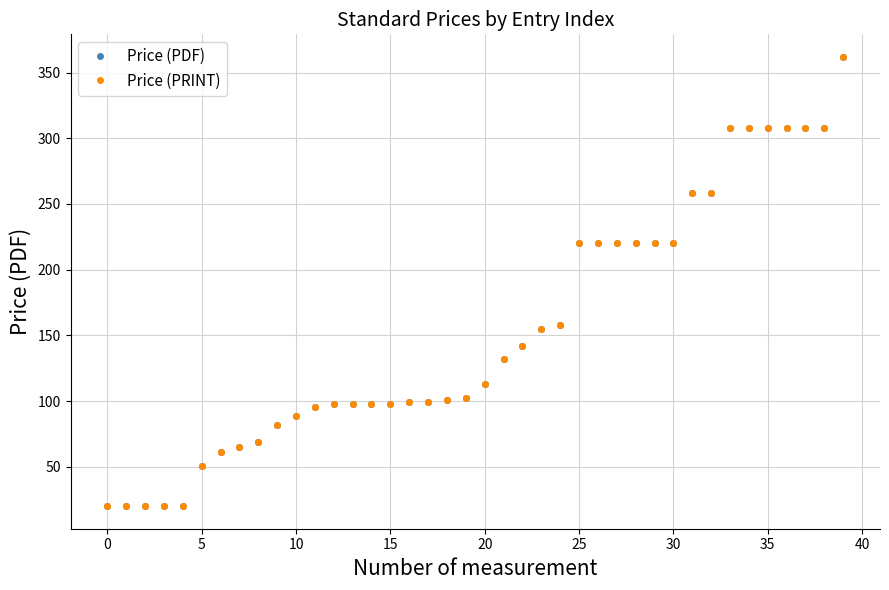

Is this an area chart (filled region under the line)?

No